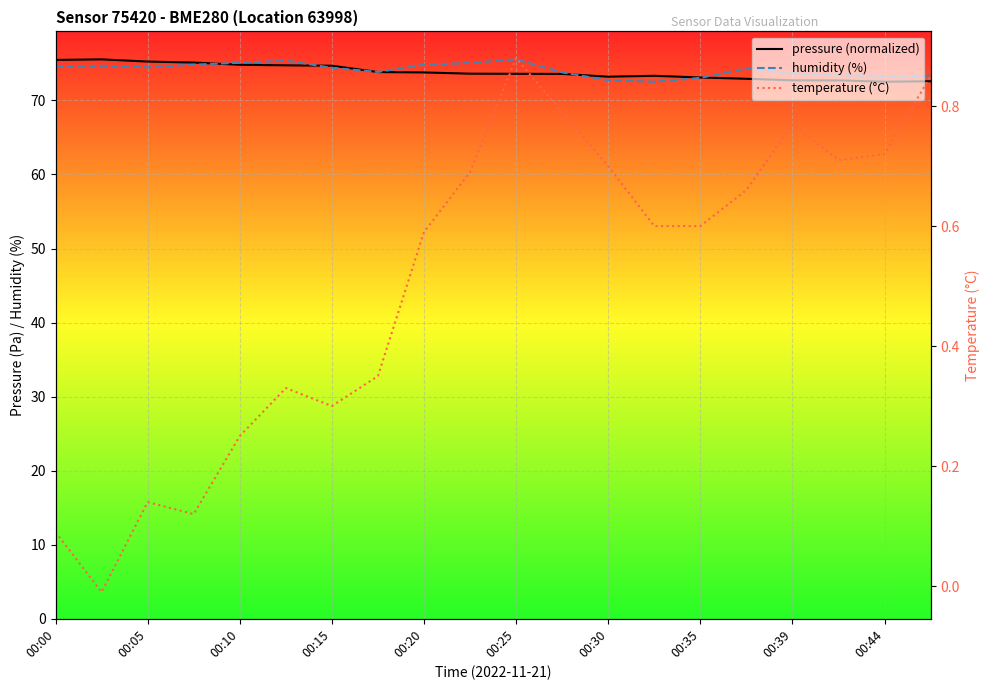

Is the value of pressure at 00:05 greater than the value of humidity at 00:35?

Yes